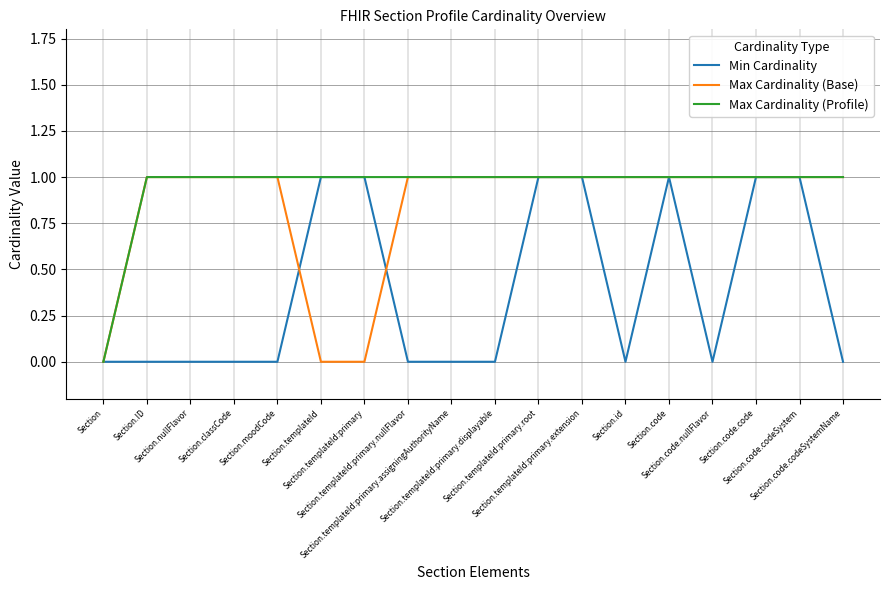

True or false: Min Cardinality and Max Cardinality (Base) intersect in this chart.

True